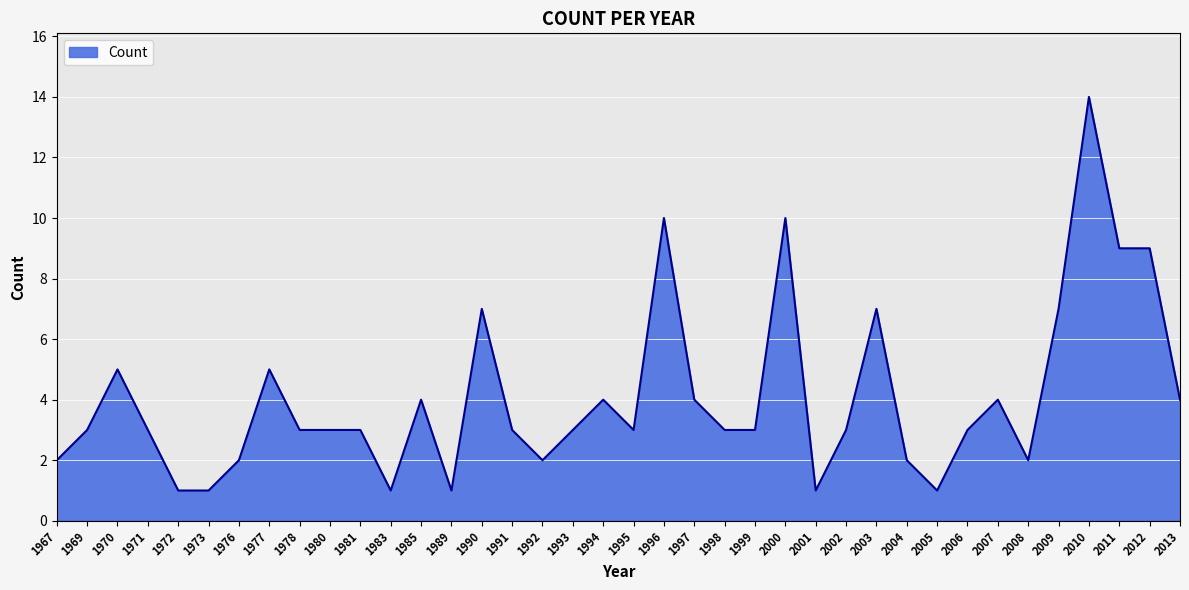

The value at 1999 is 3. True or false?

True